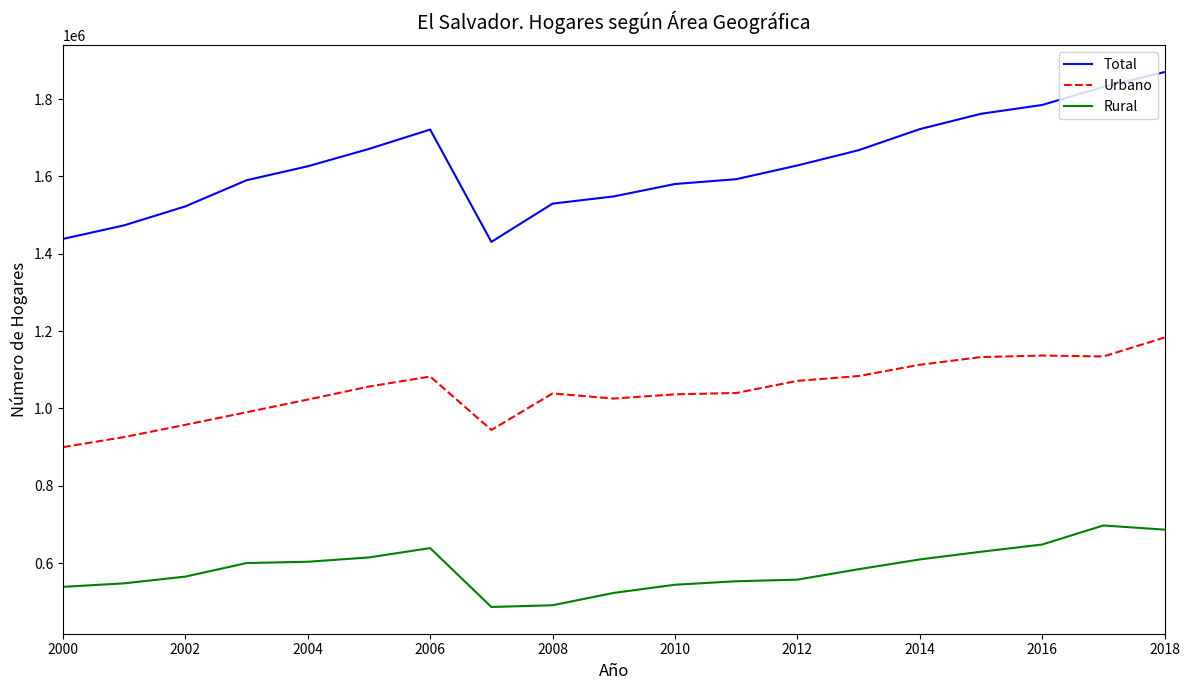

What is the highest value of the Urbano series?

1183220